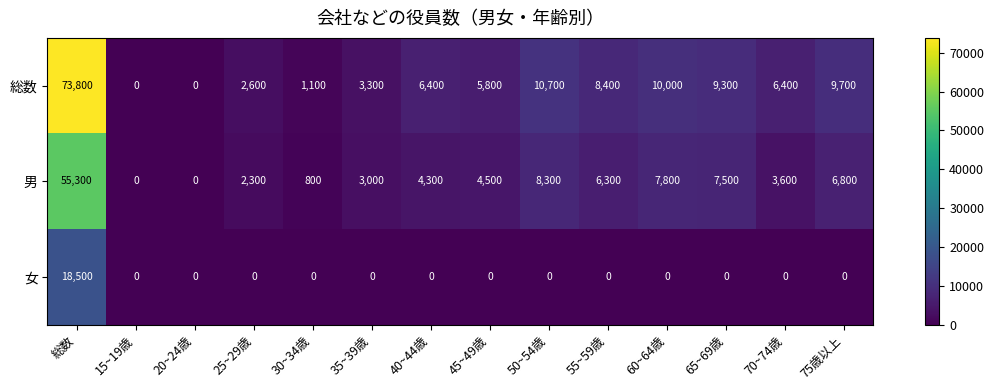

Rank the series by their maximum value, from lowest to highest.

女, 男, 総数